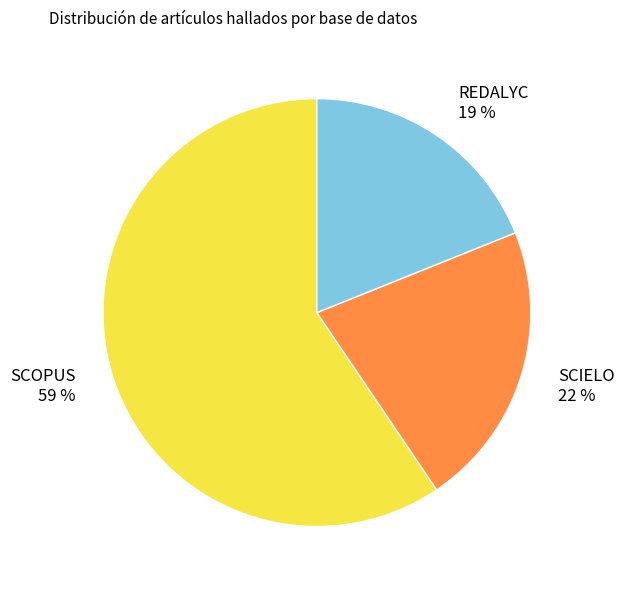

Which slice represents more than half of the pie?

SCOPUS